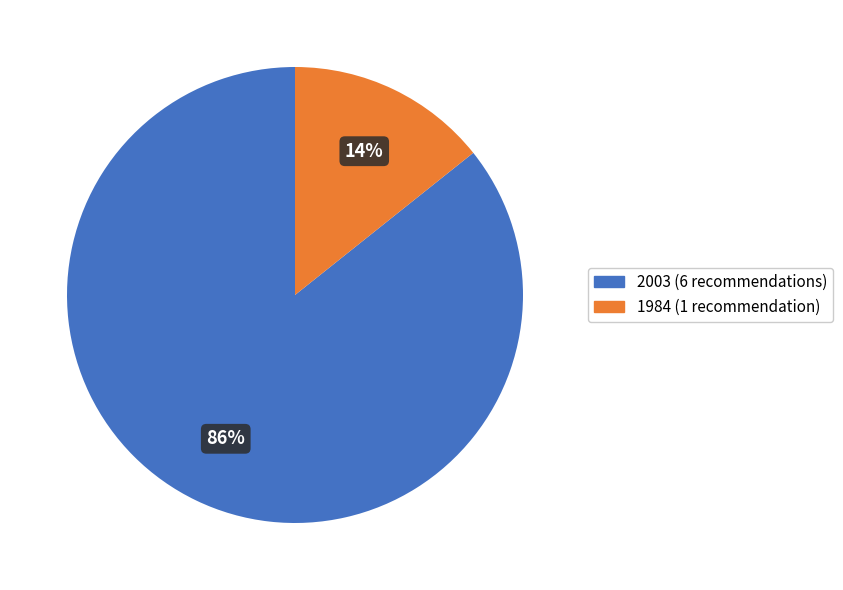

How many slices are in this pie chart?

2